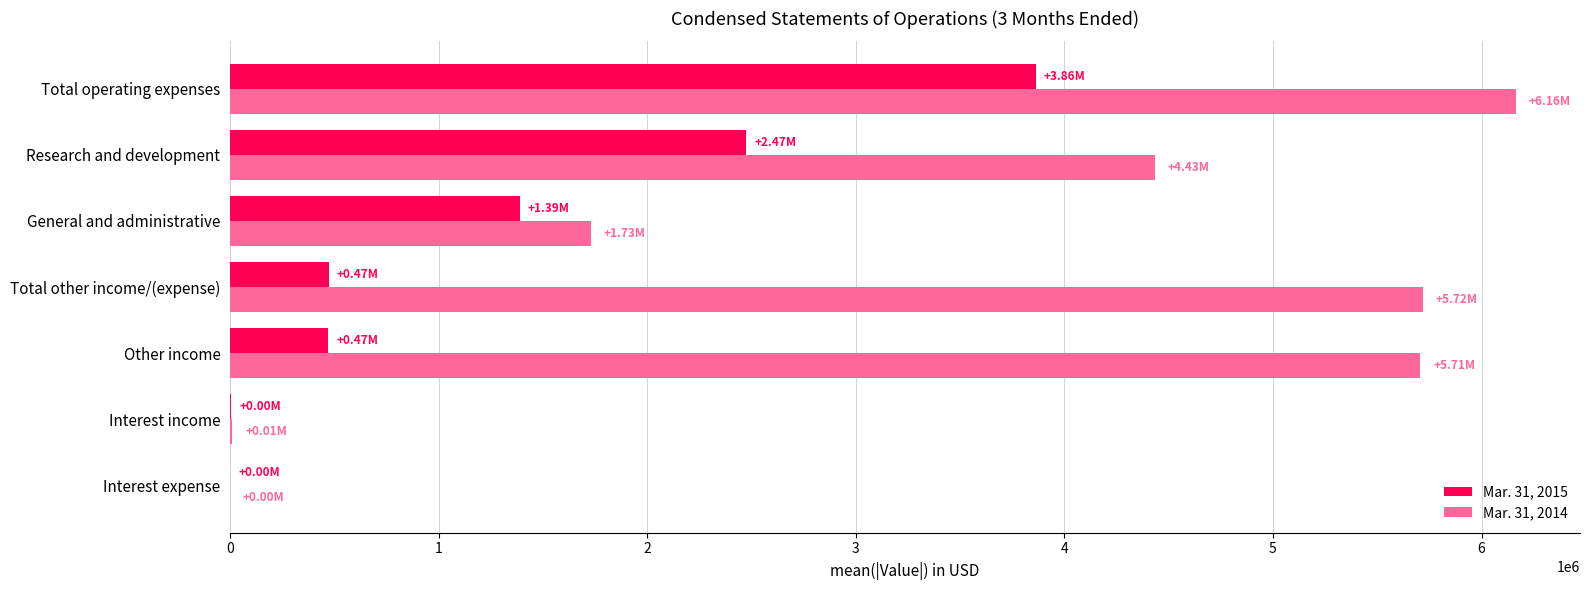

Which series has the largest total across all categories?

Mar. 31, 2014